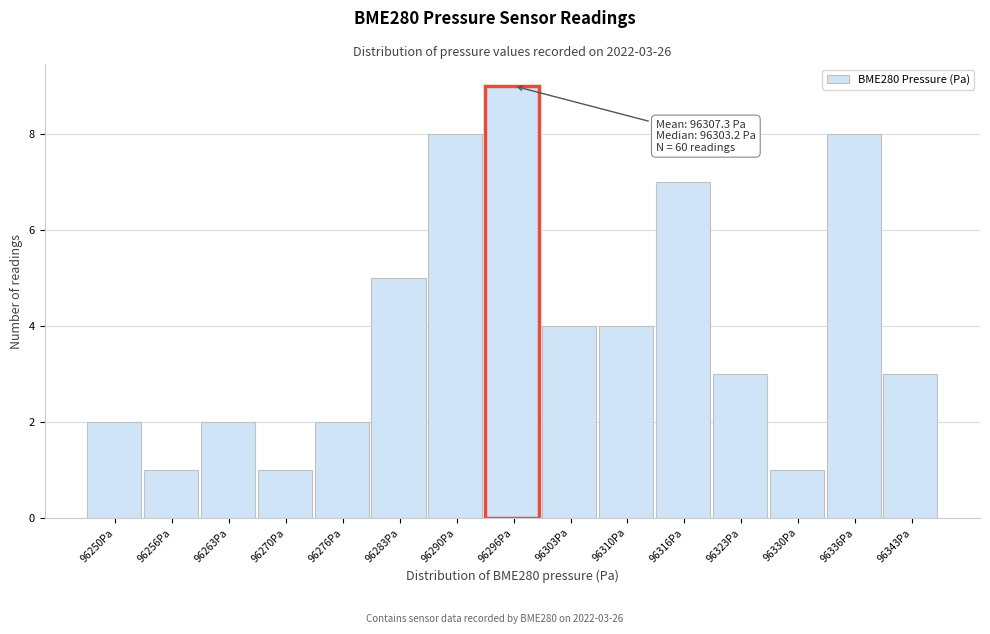

Reading left to right, extract all data points from this chart.

96250Pa=2	96256Pa=1	96263Pa=2	96270Pa=1	96276Pa=2	96283Pa=5	96290Pa=8	96296Pa=9	96303Pa=4	96310Pa=4	96316Pa=7	96323Pa=3	96330Pa=1	96336Pa=8	96343Pa=3